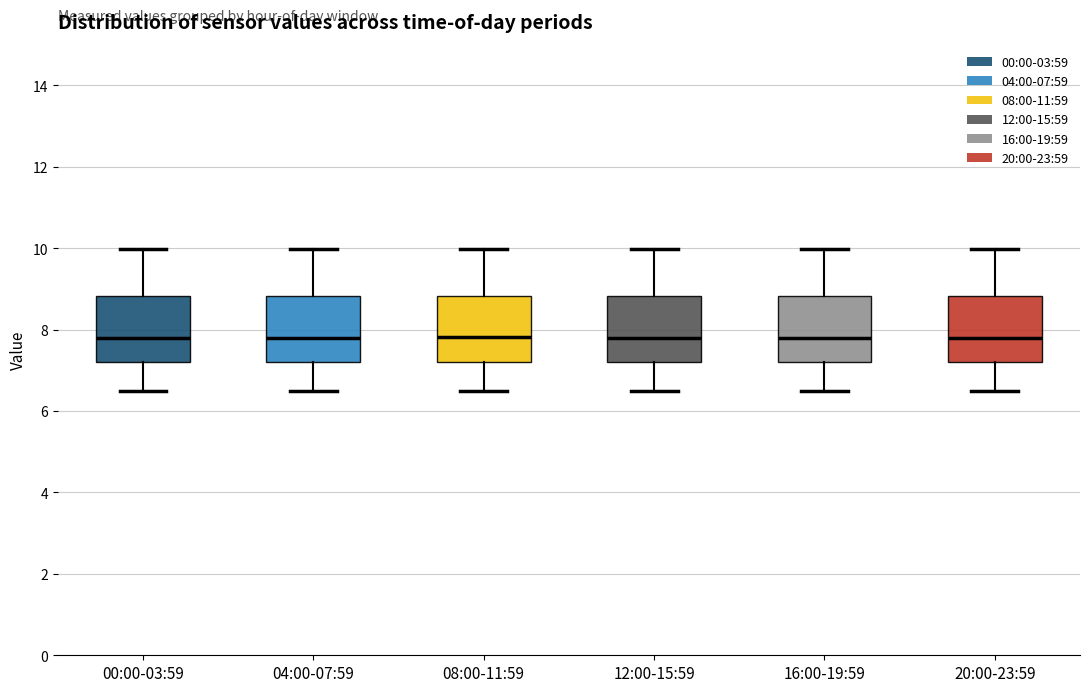

Where does the median line of the box for 16:00-19:59 sit on the y-axis? The values are not printed on the chart, so give them approximately, as read against the axis.

7.8